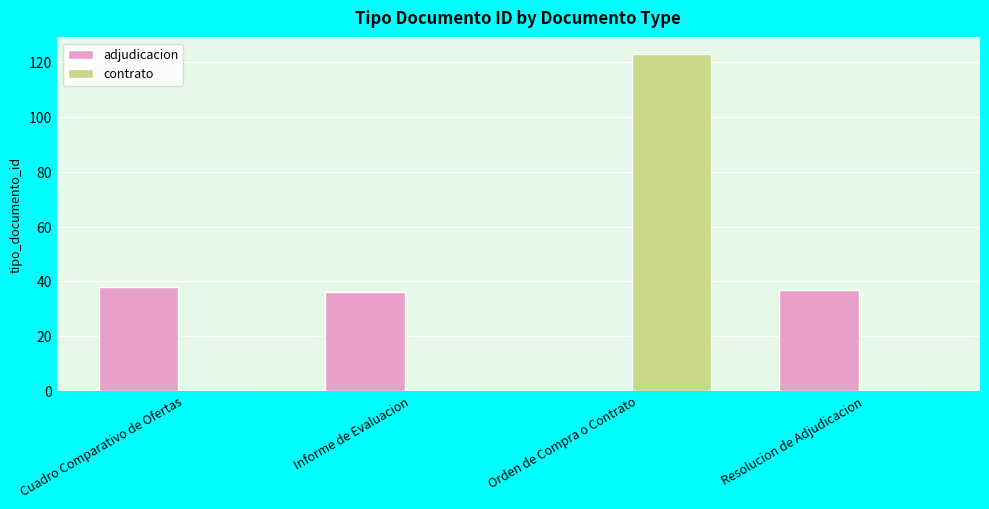

What is the sum of all adjudicacion values?

111